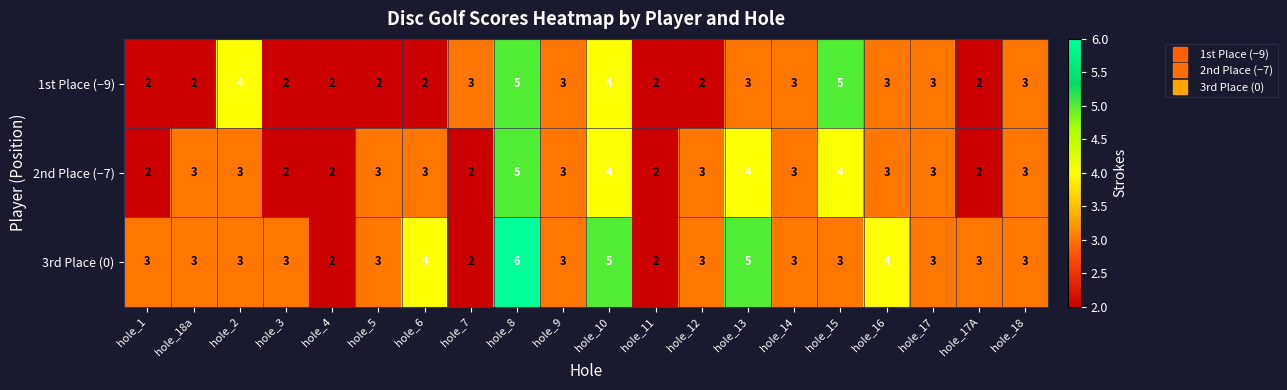

Which series has the widest spread of values?

3rd Place (0)